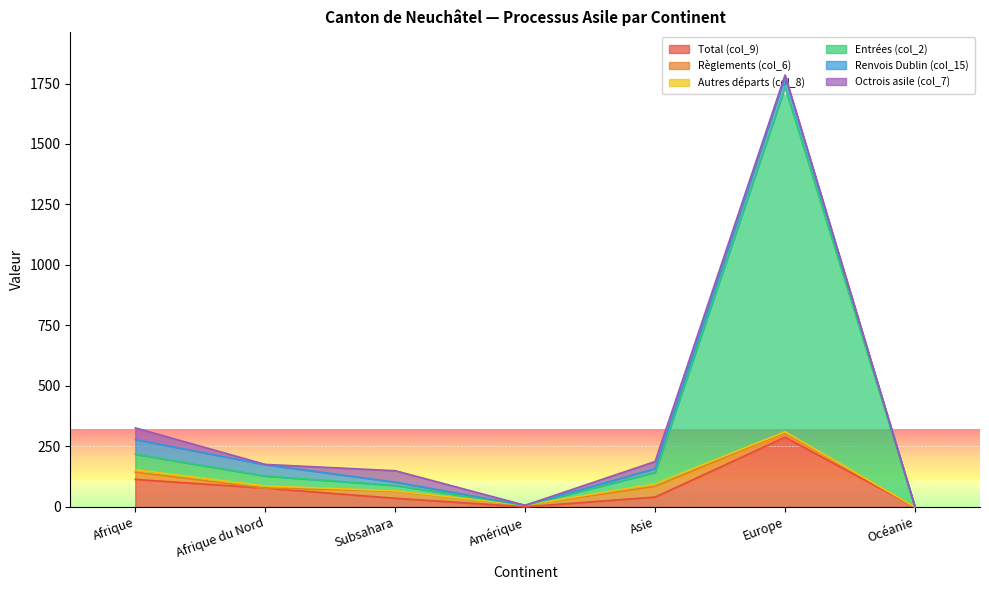

What is the sum of all Octrois asile (col_7) values?

131